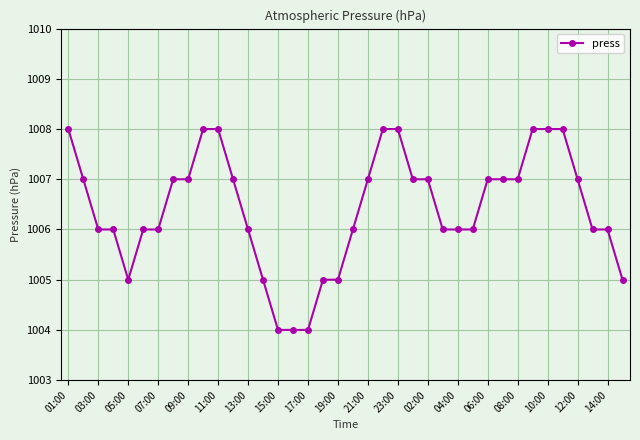

What is the value of the 26th point from the left?

1006